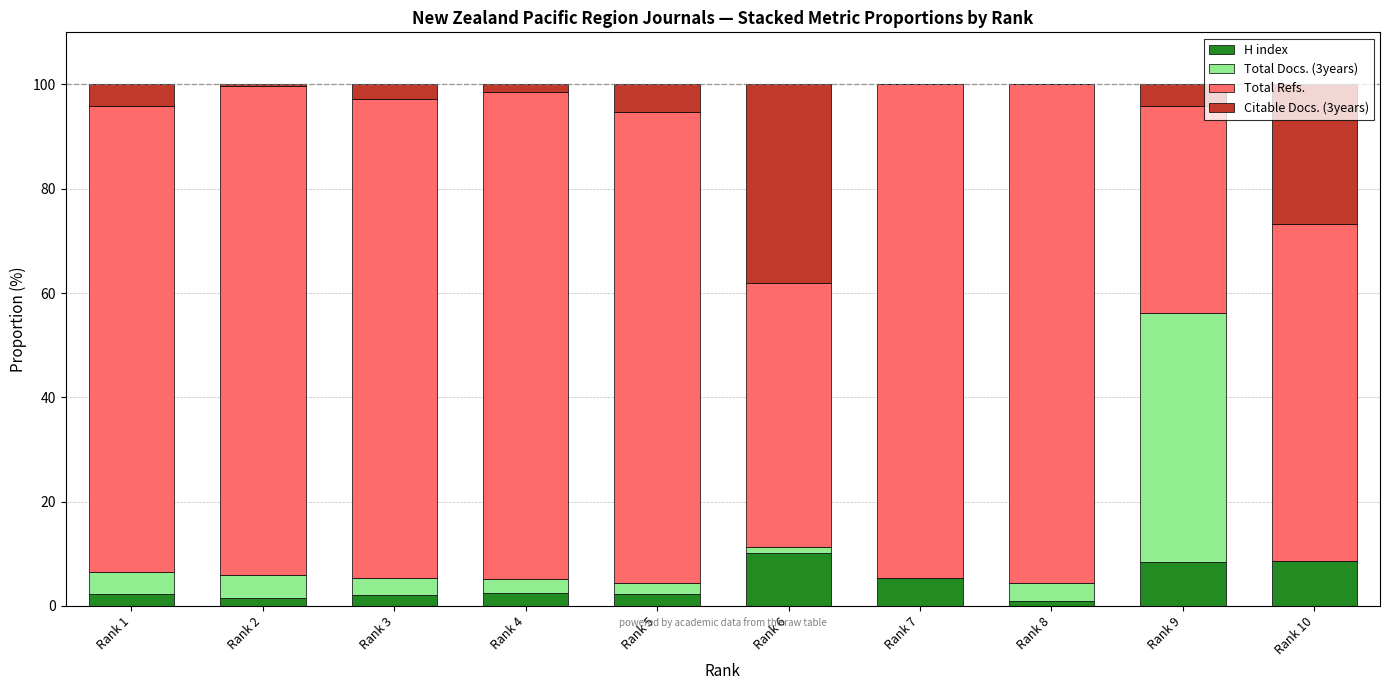

The value of H index at Rank 8 is 1.0. True or false?

True